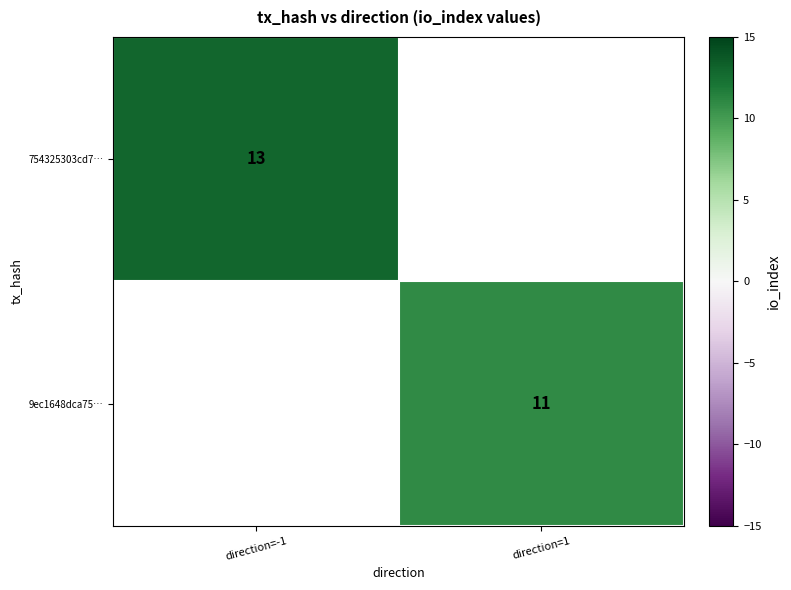

The value of 9ec1648dca75… at direction=1 is 7. True or false?

False